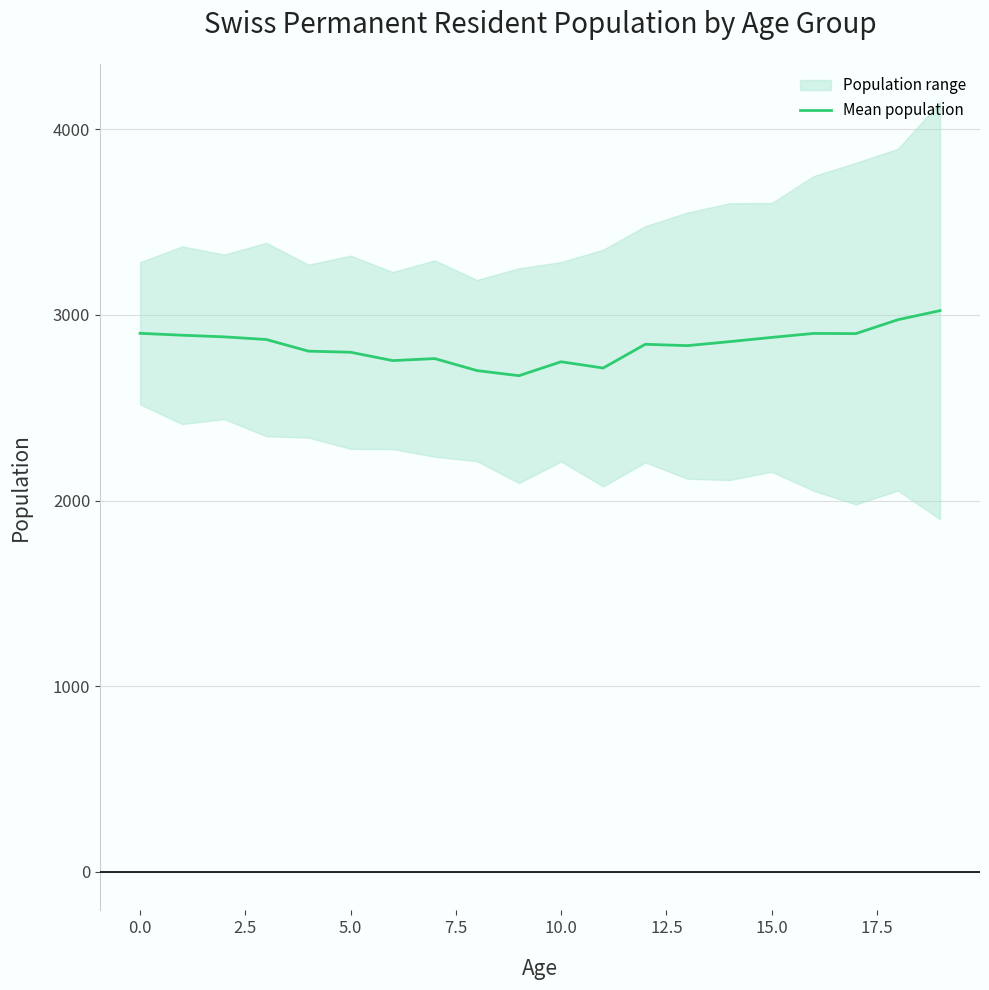

The chart shows a value of 1768.4 at 16. True or false?

False